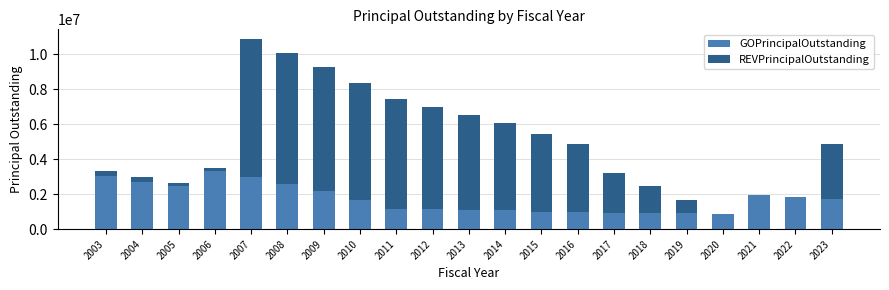

The value of GOPrincipalOutstanding at 2004 is 4019366. True or false?

False